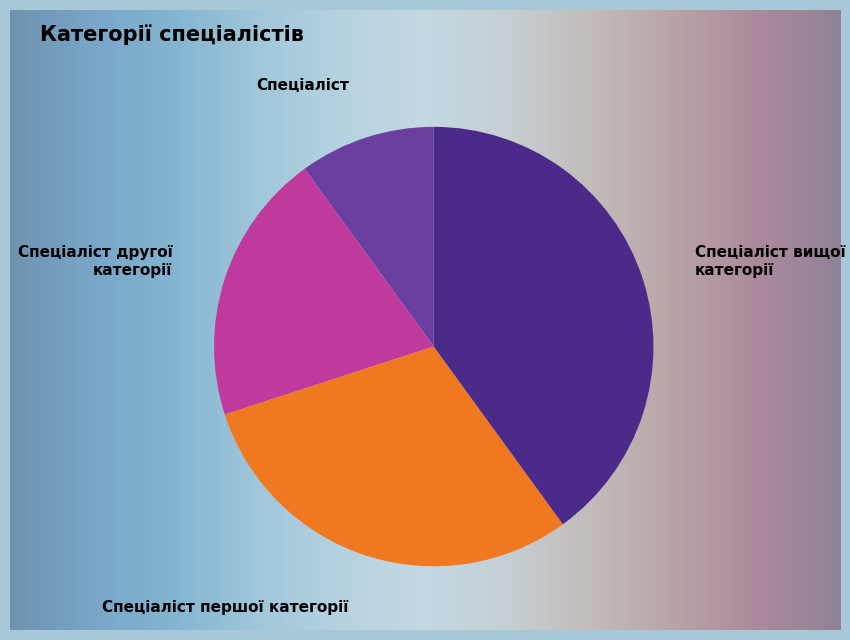

Rank the categories by value from highest to lowest.

Спеціаліст вищої категорії, Спеціаліст першої категорії, Спеціаліст другої категорії, Спеціаліст